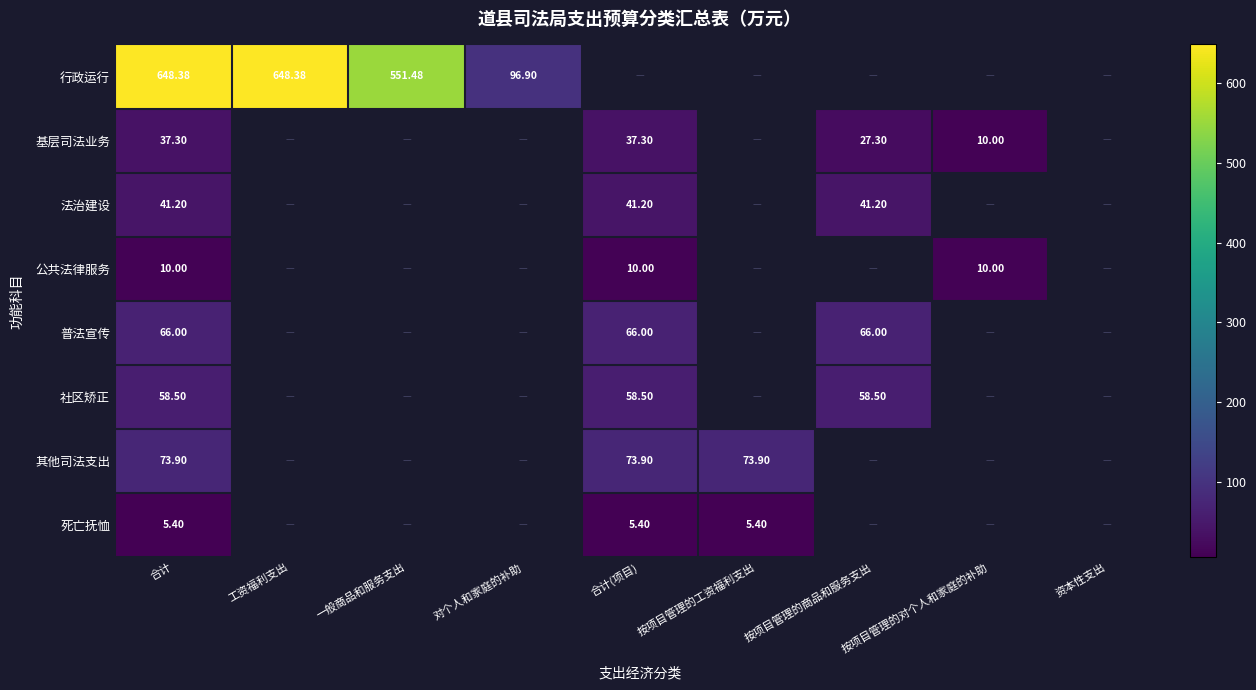

How many values in the 死亡抚恤 series exceed 5?

3